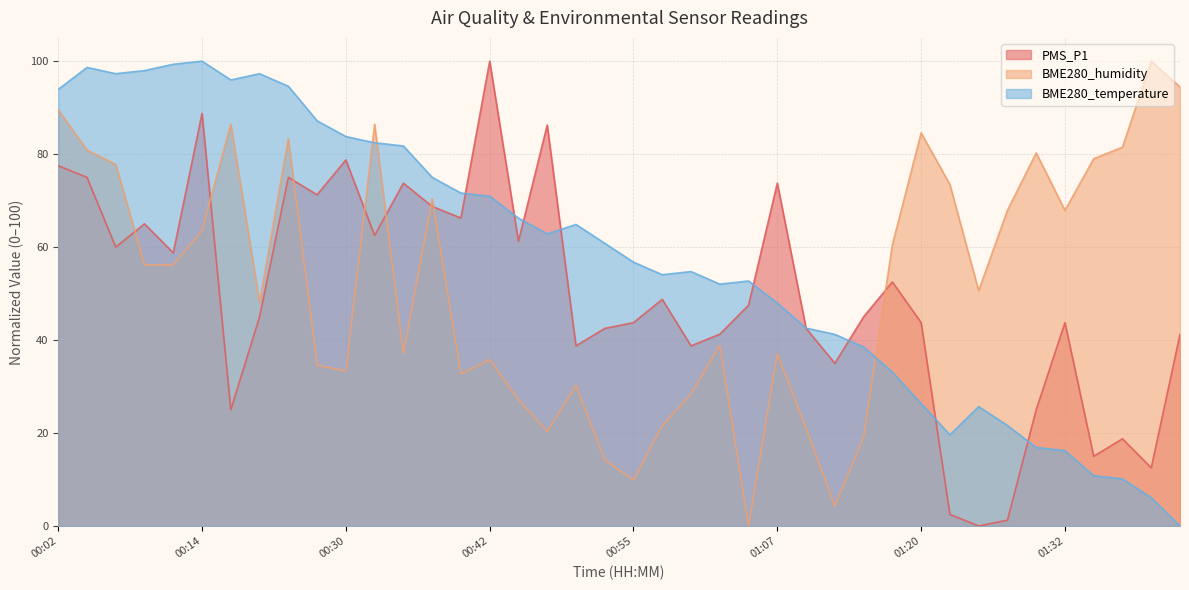

How many values in the BME280_temperature series exceed 60?

20